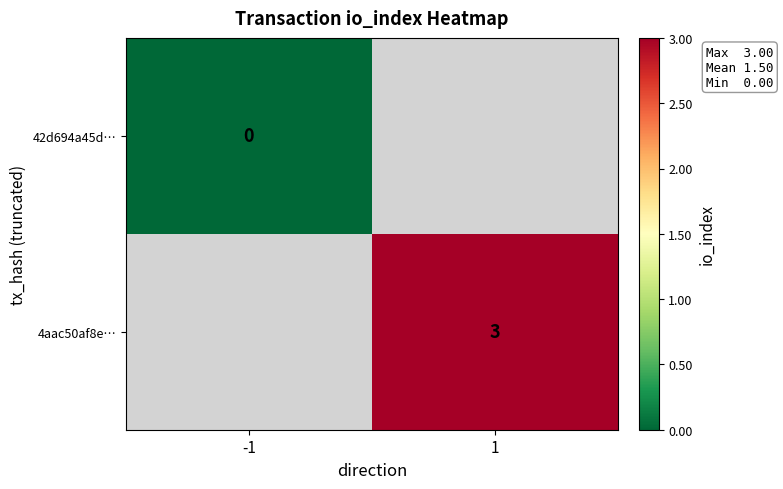

True or false: 4aac50af8e… has a value of 3 at 1.

True